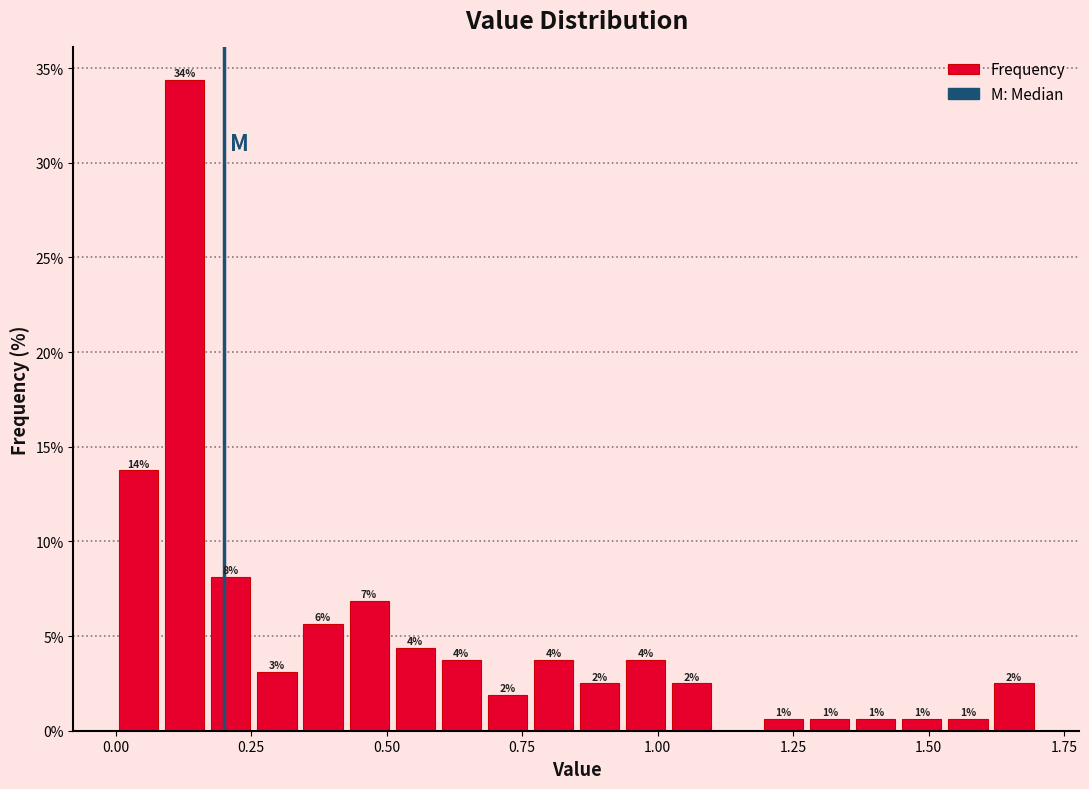

Read against the x-axis, roughly where is the centre of the tallest bar?

0.15